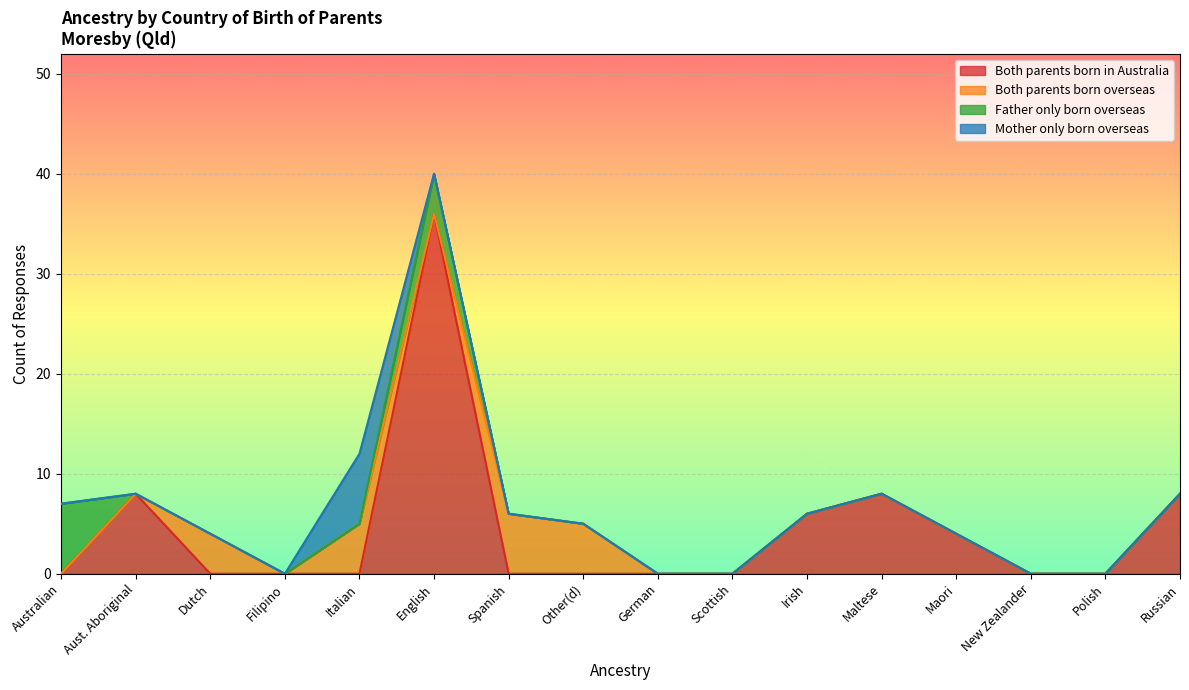

At which label does Both parents born overseas reach its peak?

Spanish